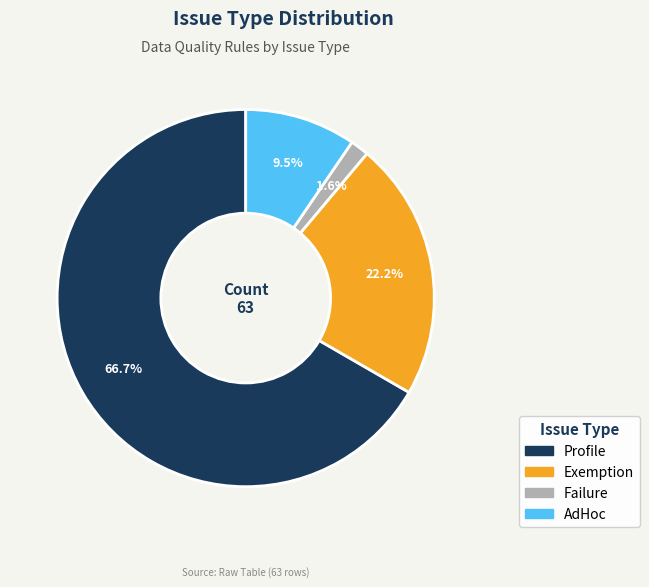

Does any single category account for the majority?

Yes